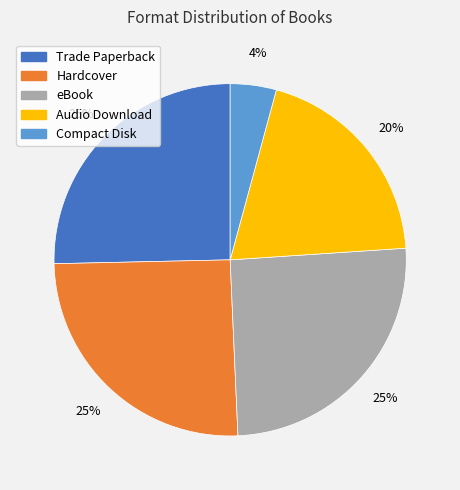

To the nearest percent, what percentage of the pie is Hardcover?

25%